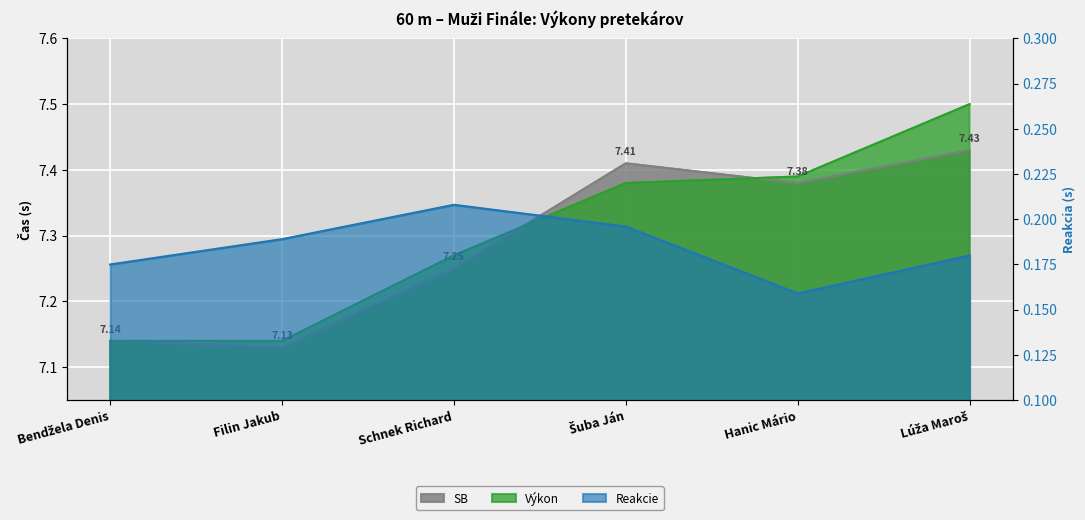

Reading right to left, list all the values displayed in this chart.

SB: Lúža Maroš=7.4	Hanic Mário=7.4	Šuba Ján=7.4	Schnek Richard=7.2	Filin Jakub=7.1	Bendžela Denis=7.1
Výkon: Lúža Maroš=7.5	Hanic Mário=7.4	Šuba Ján=7.4	Schnek Richard=7.3	Filin Jakub=7.1	Bendžela Denis=7.1
Reakcie: Lúža Maroš=0.2	Hanic Mário=0.2	Šuba Ján=0.2	Schnek Richard=0.2	Filin Jakub=0.2	Bendžela Denis=0.2